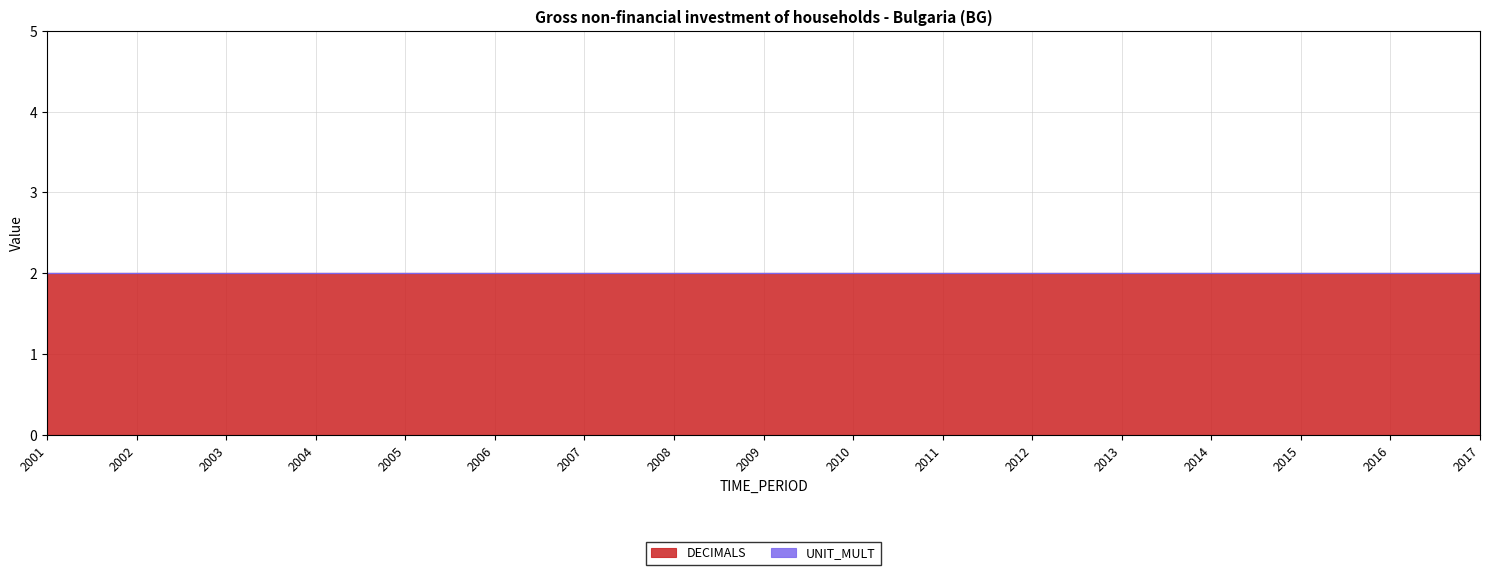

True or false: UNIT_MULT and DECIMALS intersect in this chart.

False